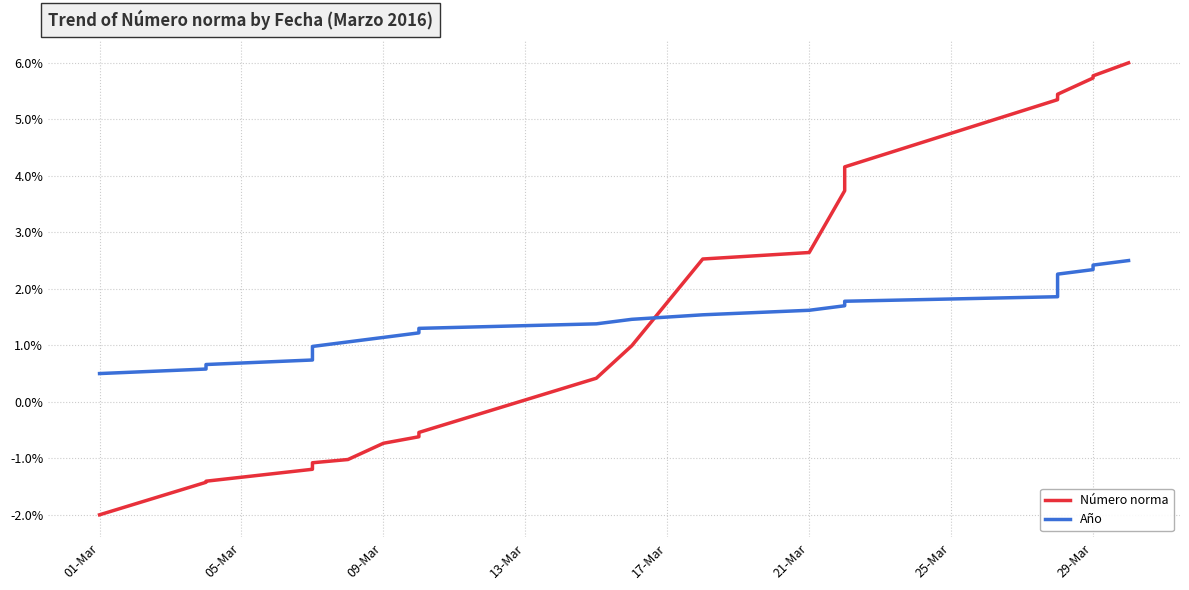

What are all the series names shown in the legend?

Número norma, Año